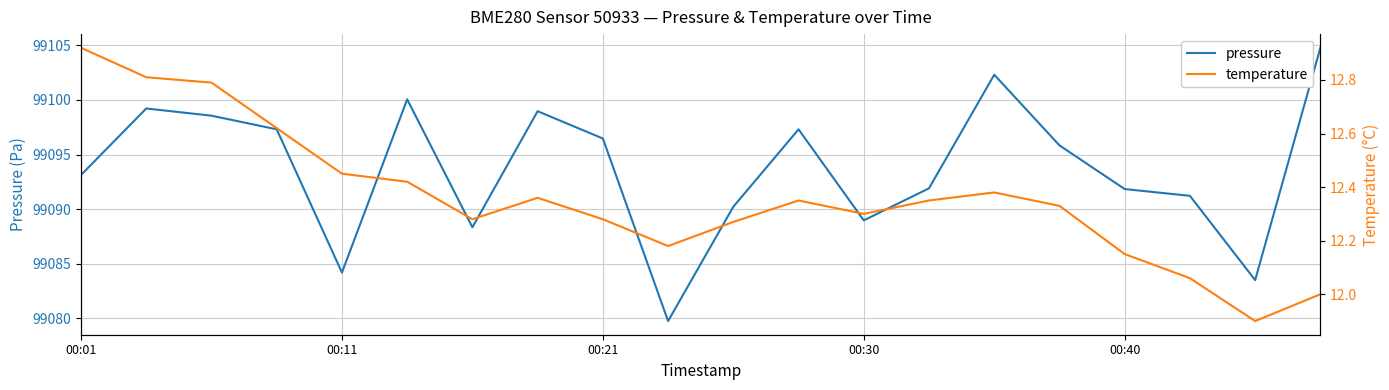

True or false: temperature has a value of 12.3 at 6.

True